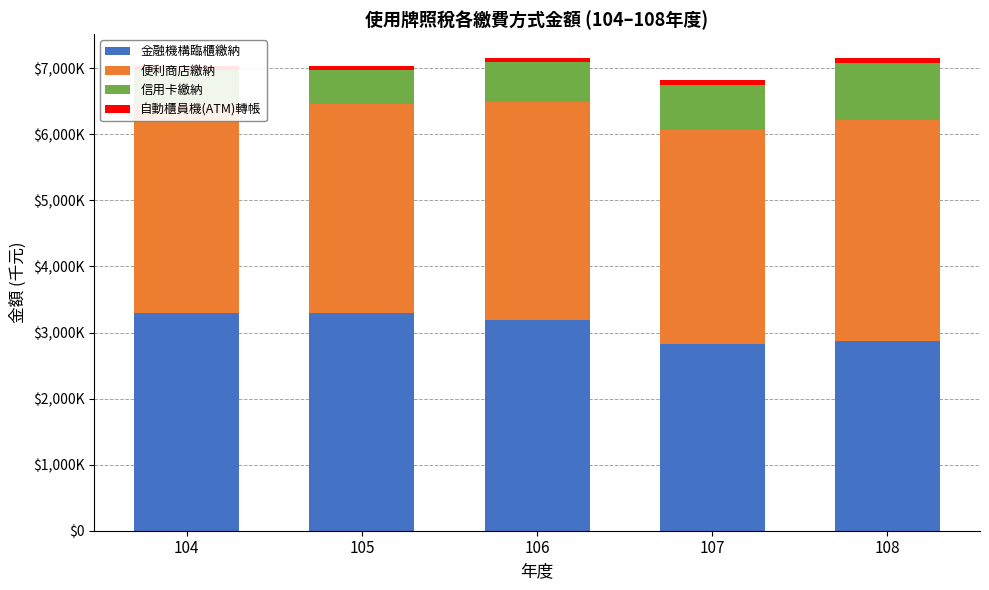

At 108, list the series in order from largest to smallest.

便利商店繳納, 金融機構臨櫃繳納, 信用卡繳納, 自動櫃員機(ATM)轉帳